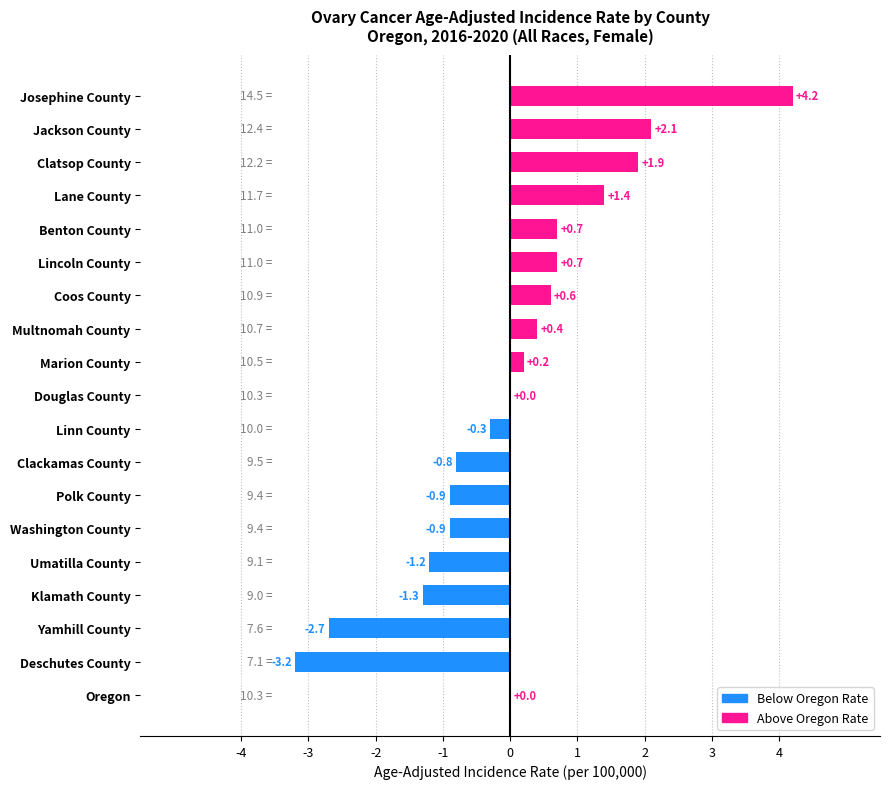

What is the sum of all values?

0.9